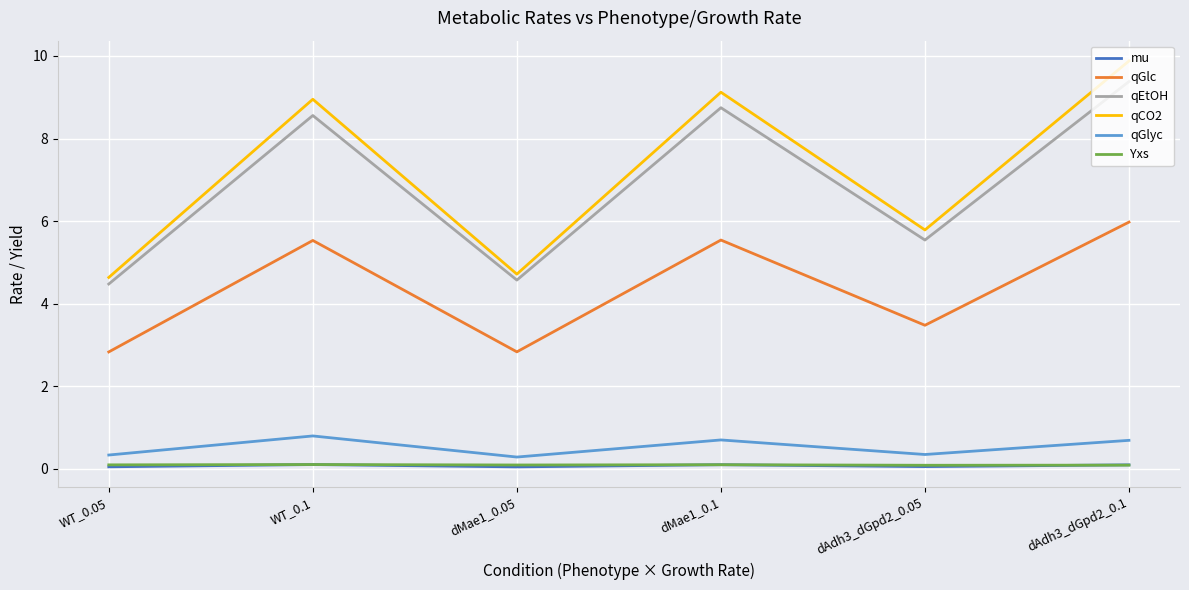

What position from the left is WT_0.1?

2